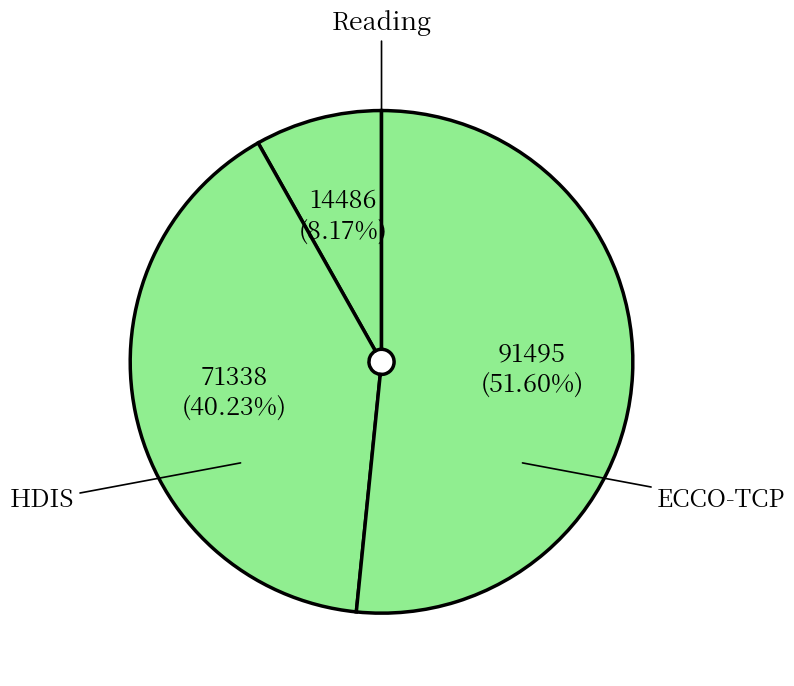

Count the number of slices in the pie.

3